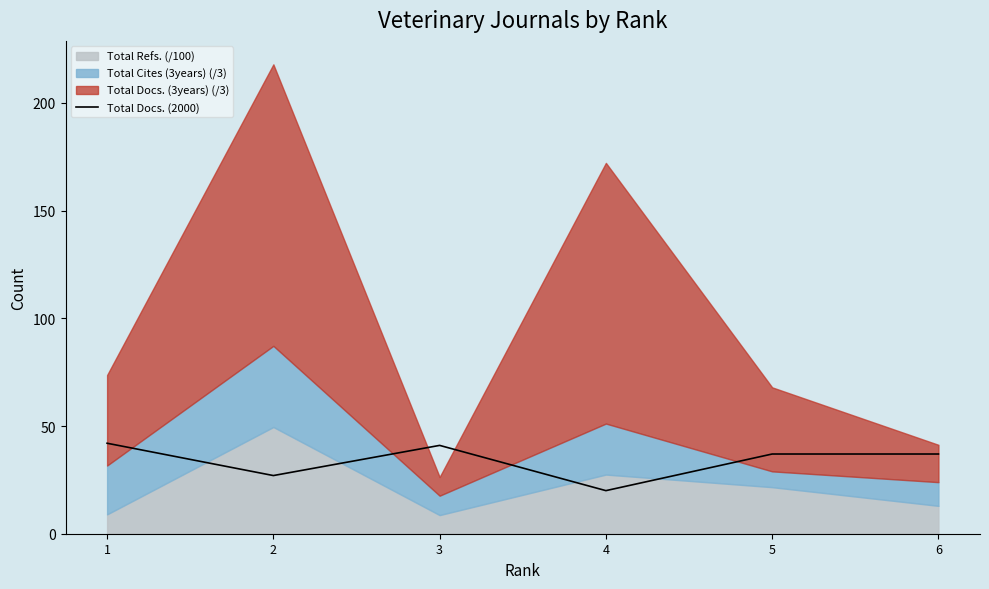

What is the sum of all values?

204